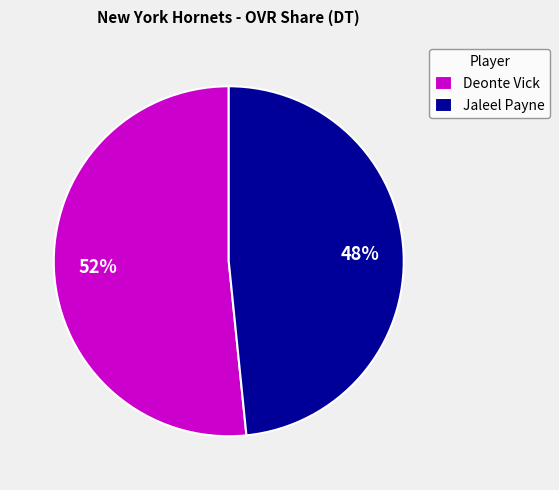

Is it true that Jaleel Payne is 48% of the pie?

True